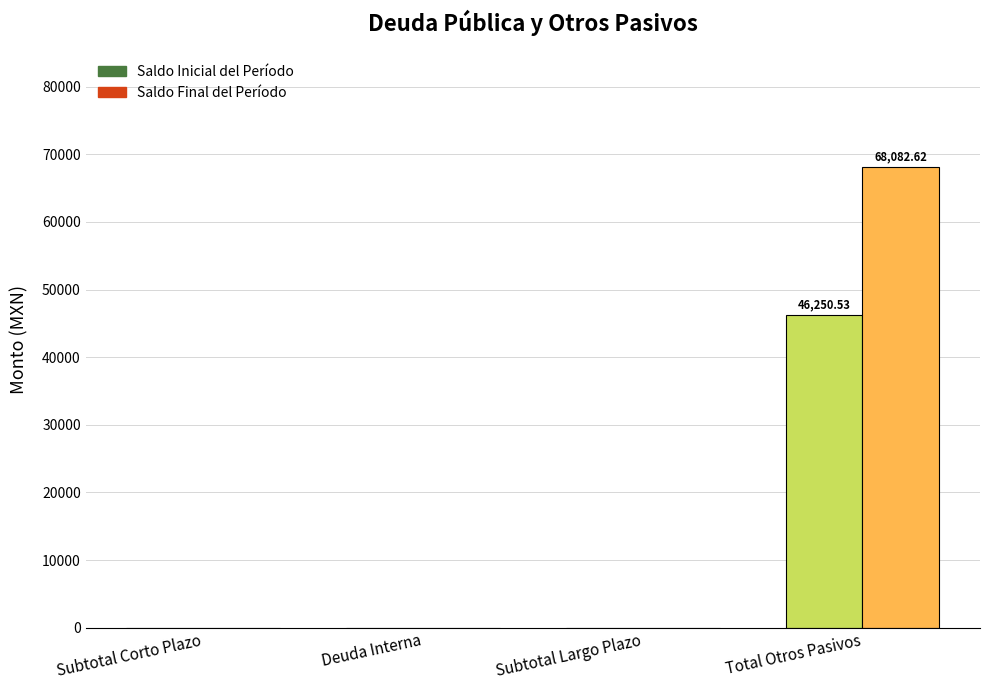

The Saldo Inicial del Período series shows -17830.0 at Subtotal Largo Plazo. True or false?

False